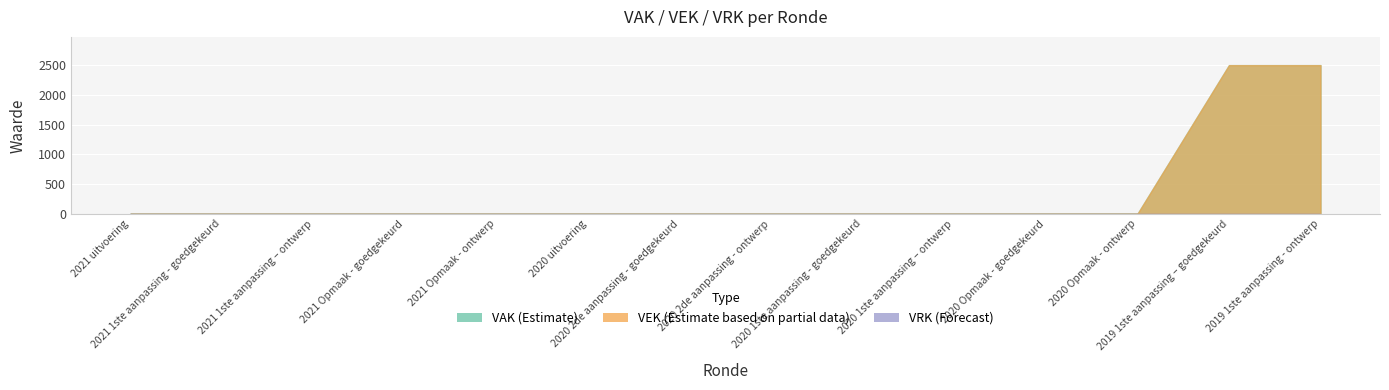

What is the label of the 7th point from the right?

2020 2de aanpassing - ontwerp